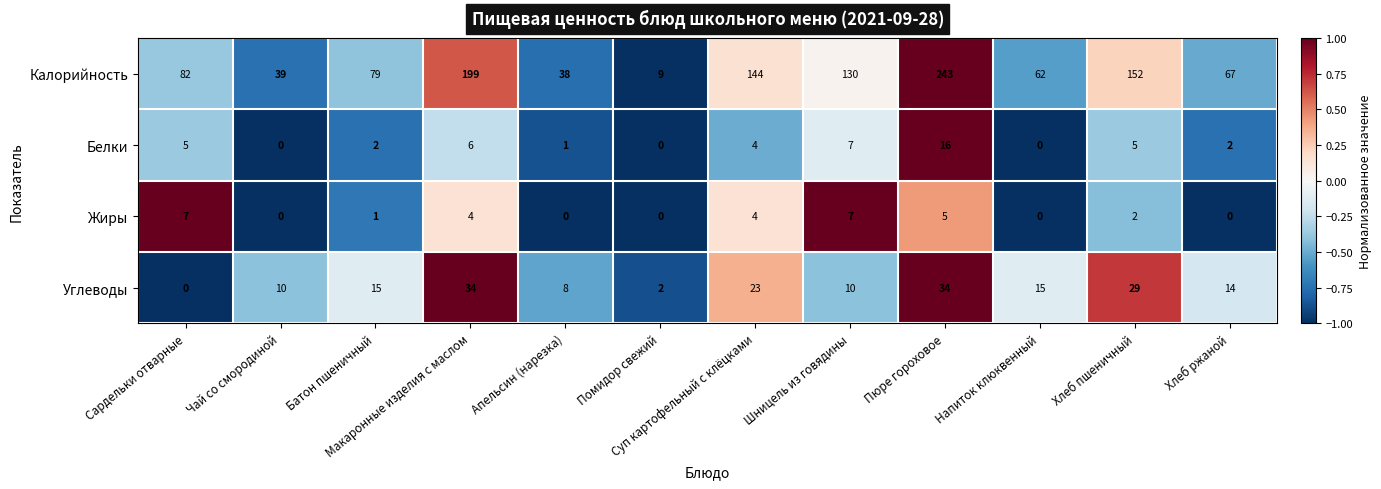

Count the Жиры values in the range 0 to 5.

10